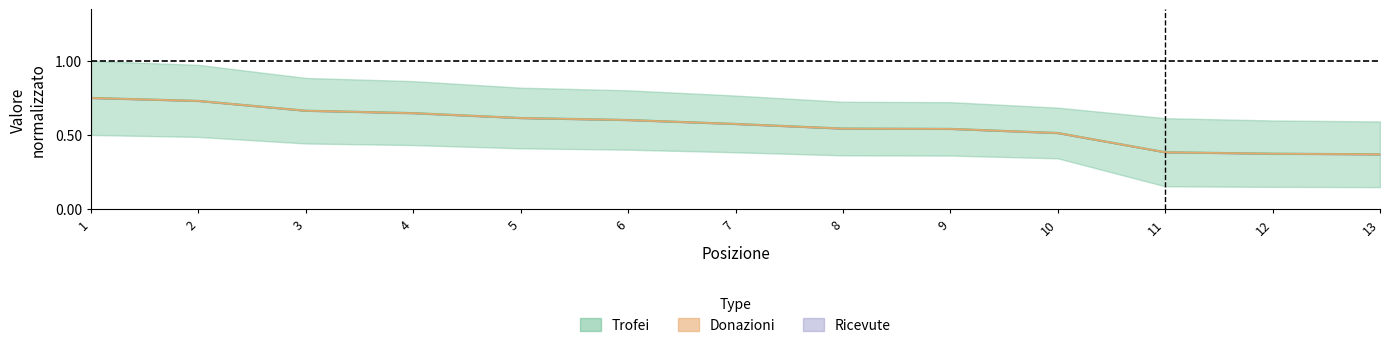

What is the difference between the maximum and minimum values in the Trofei series?

0.4